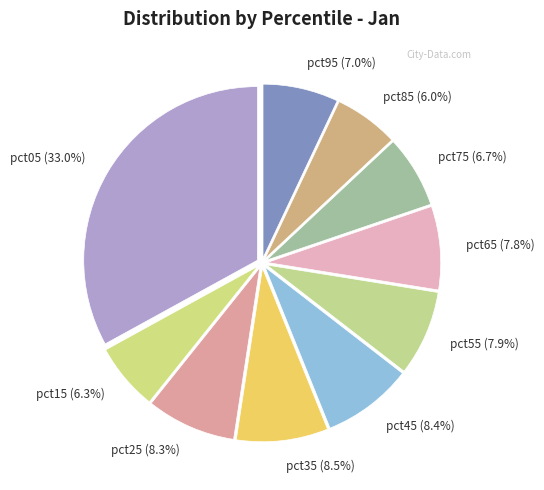

How many slices are in this pie chart?

10